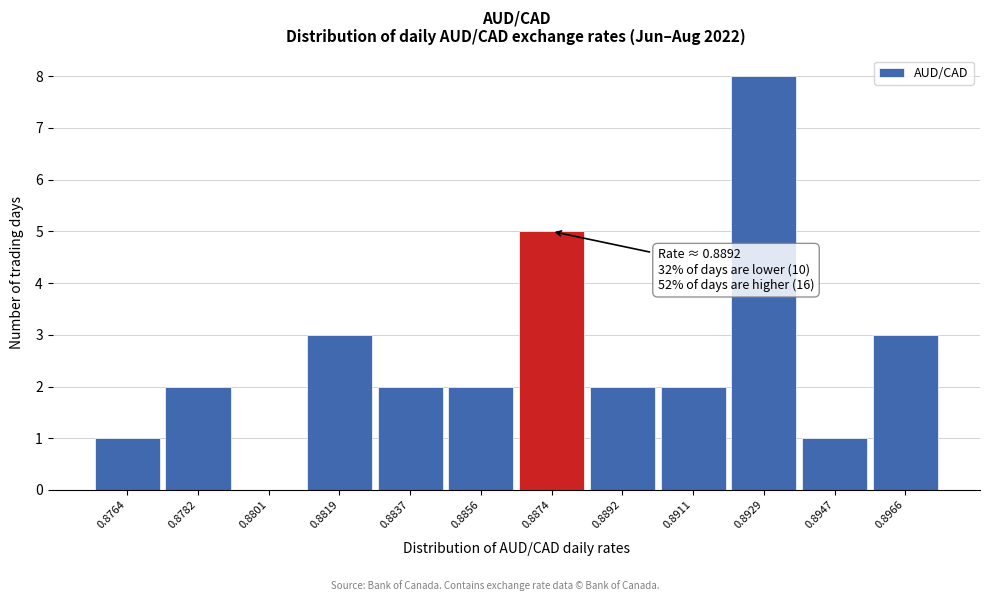

Reading left to right, extract all data points from this chart.

0.8764=1	0.8782=2	0.8801=0	0.8819=3	0.8837=2	0.8856=2	0.8874=5	0.8892=2	0.8911=2	0.8929=8	0.8947=1	0.8966=3